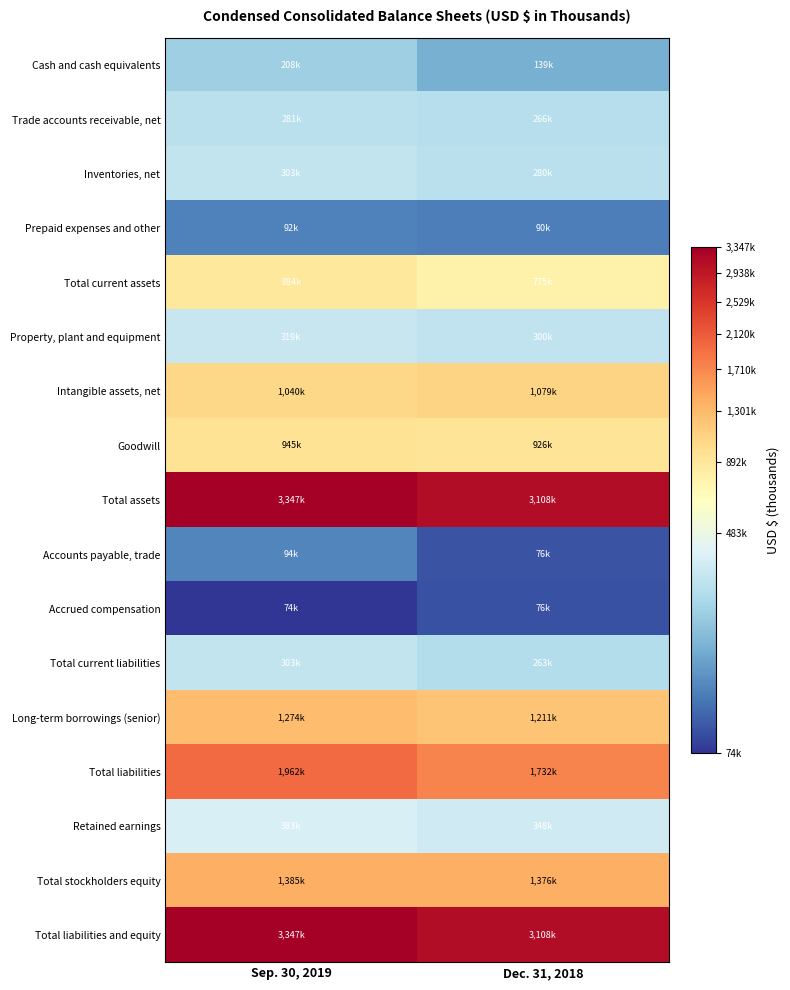

At which category is the sum across all series the highest?

Sep. 30, 2019